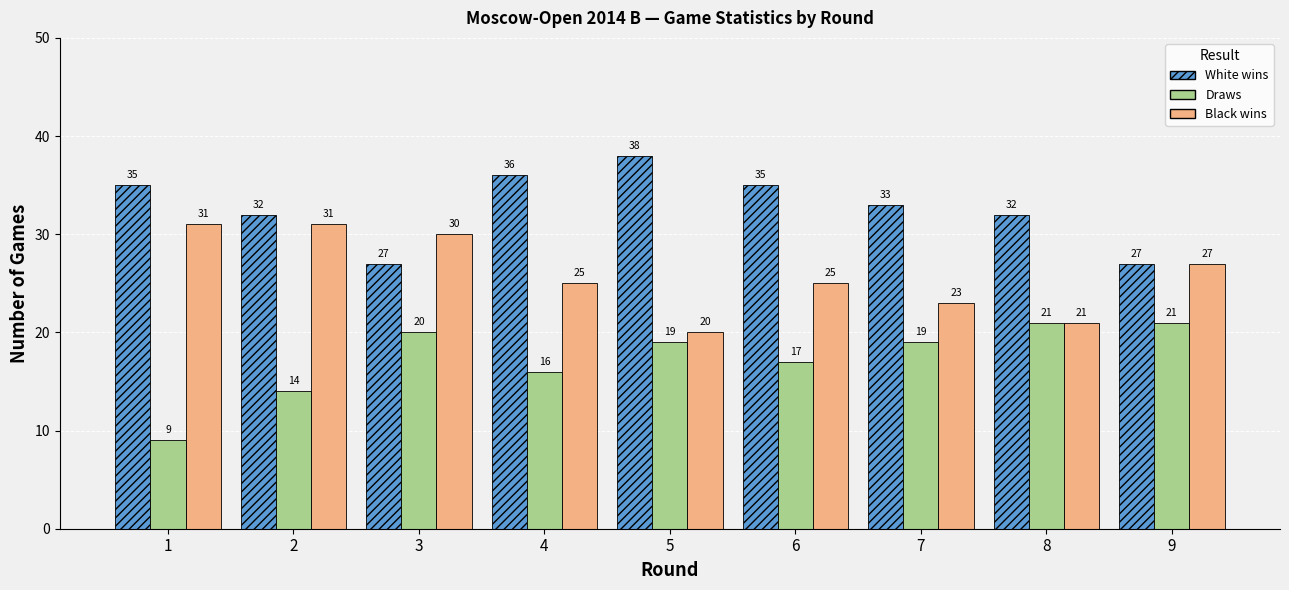

At how many categories does at least one series exceed 18?

9